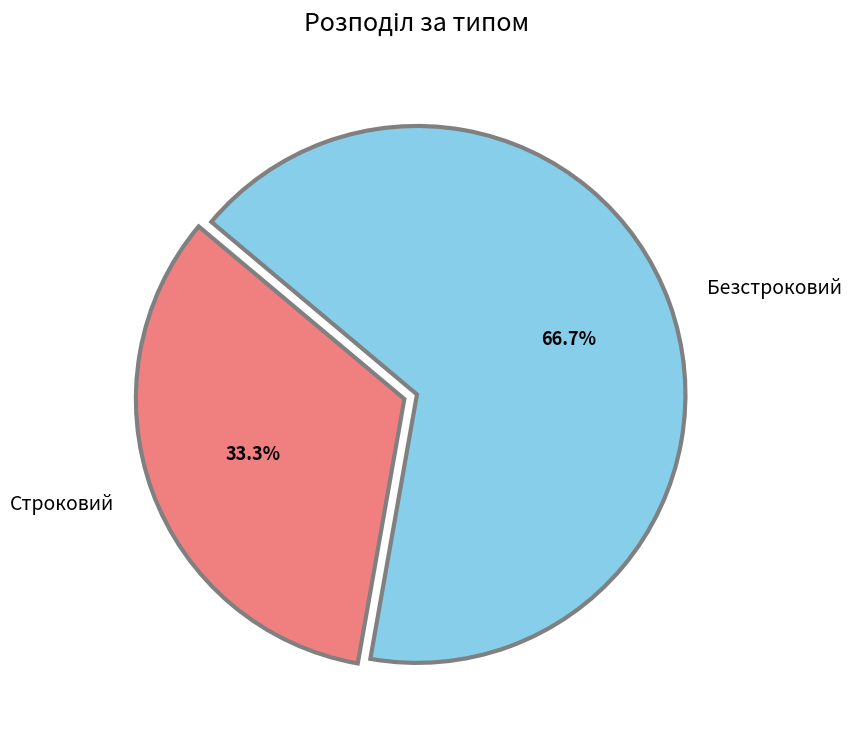

Between Безстроковий and Строковий, which is larger?

Безстроковий